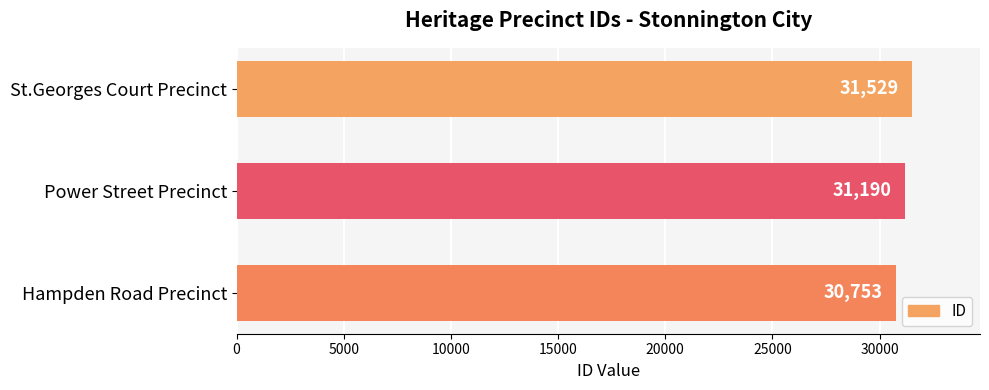

The value at Hampden Road Precinct is 49698. True or false?

False